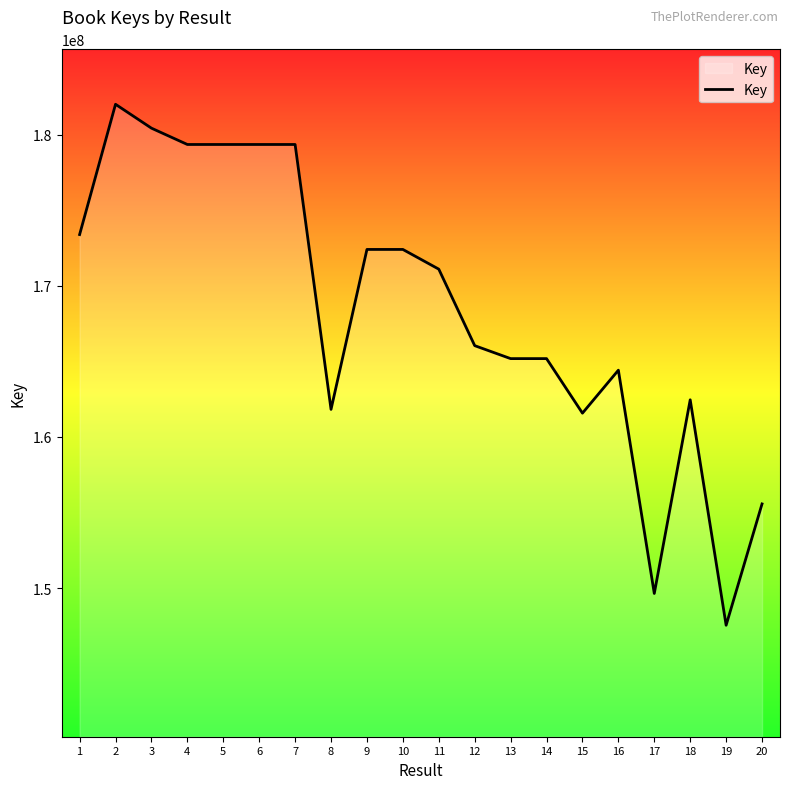

What is the sum of the values at 6 and 16?

343774537